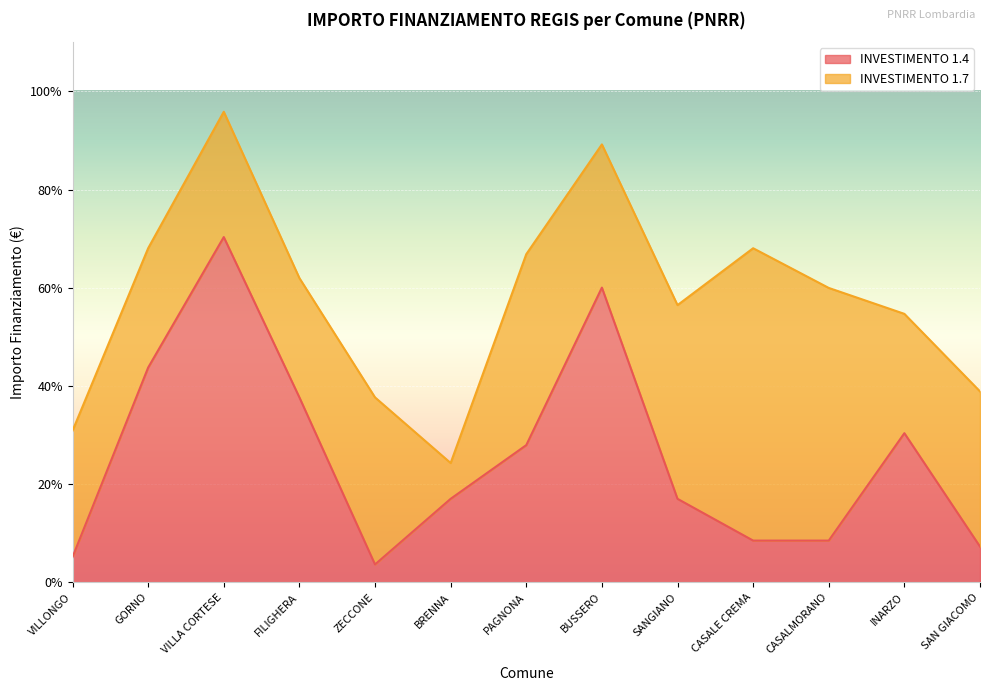

Rank the categories by value from lowest to highest.

ZECCONE, VILLONGO, SAN GIACOMO, CASALE CREMA, CASALMORANO, BRENNA, SANGIANO, PAGNONA, INARZO, FILIGHERA, GORNO, BUSSERO, VILLA CORTESE